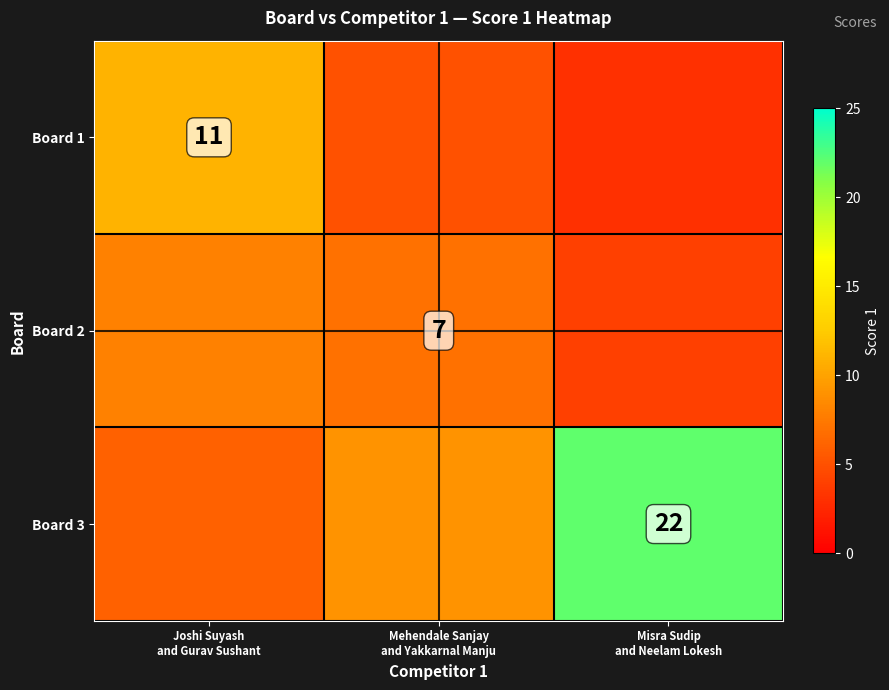

List the series in order of their peak value, lowest first.

Board 2, Board 1, Board 3